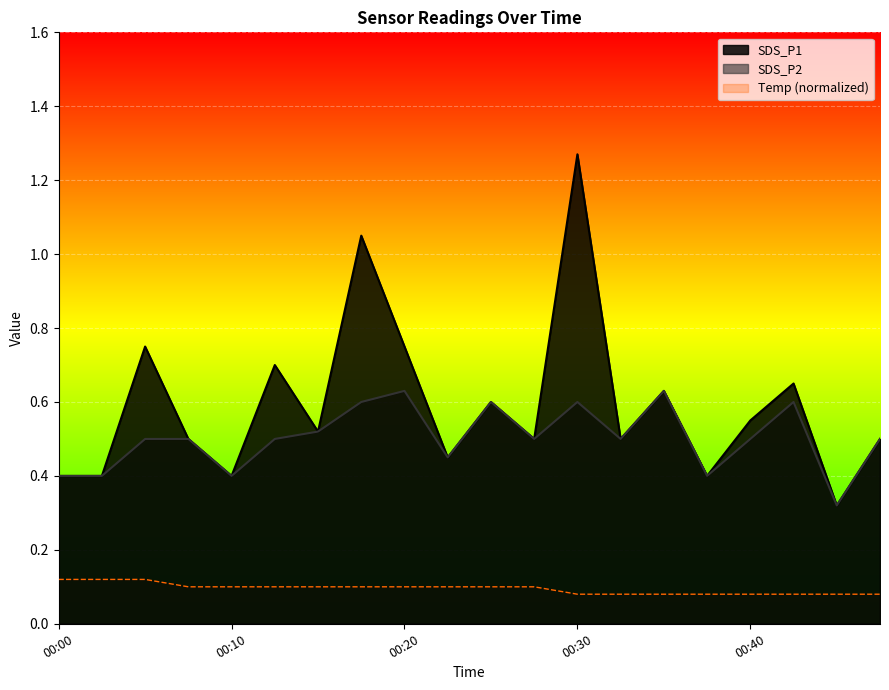

What is the value of the SDS_P2 point at the 2nd from the left?

0.4